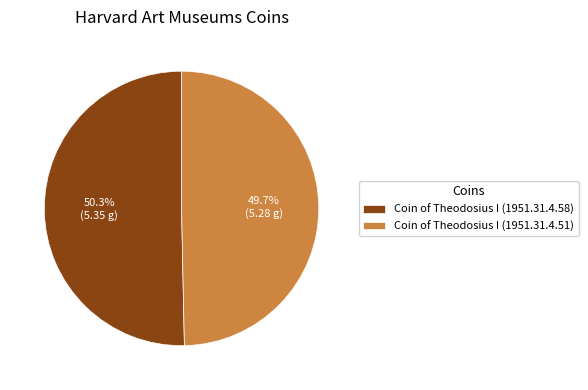

What is the ratio of the value at Coin of Theodosius I (1951.31.4.58) to the value at Coin of Theodosius I (1951.31.4.51)?

1.0